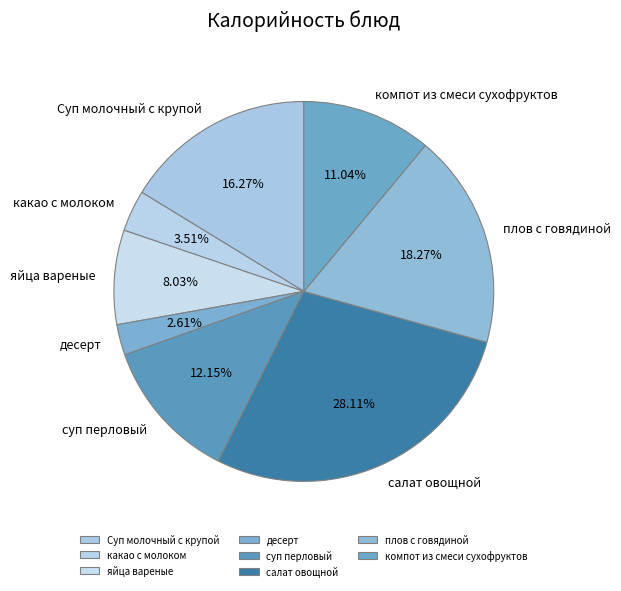

Count the number of slices in the pie.

8